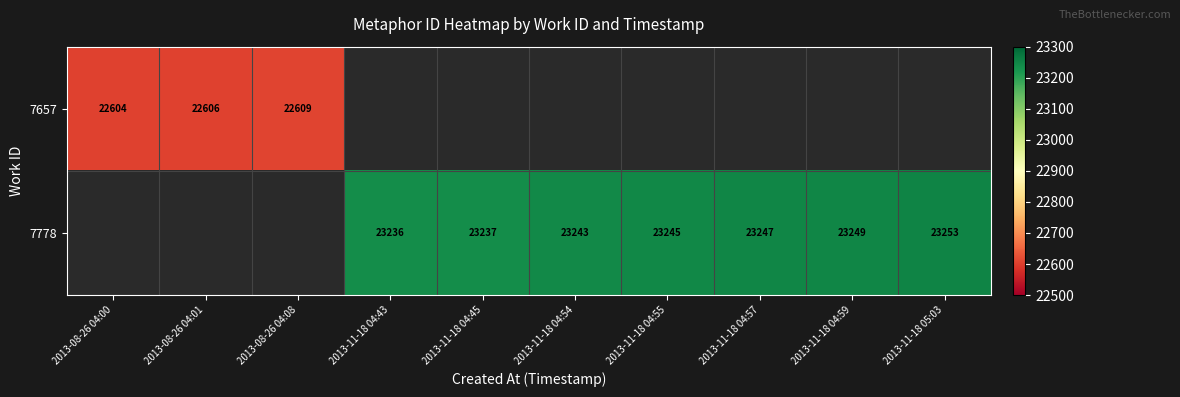

Which category has the highest value across all series?

2013-11-18 05:03